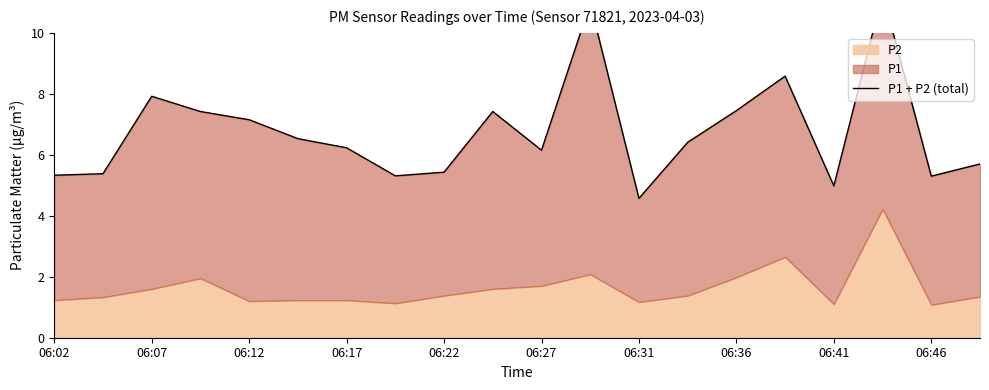

What is the smallest value displayed?

4.6